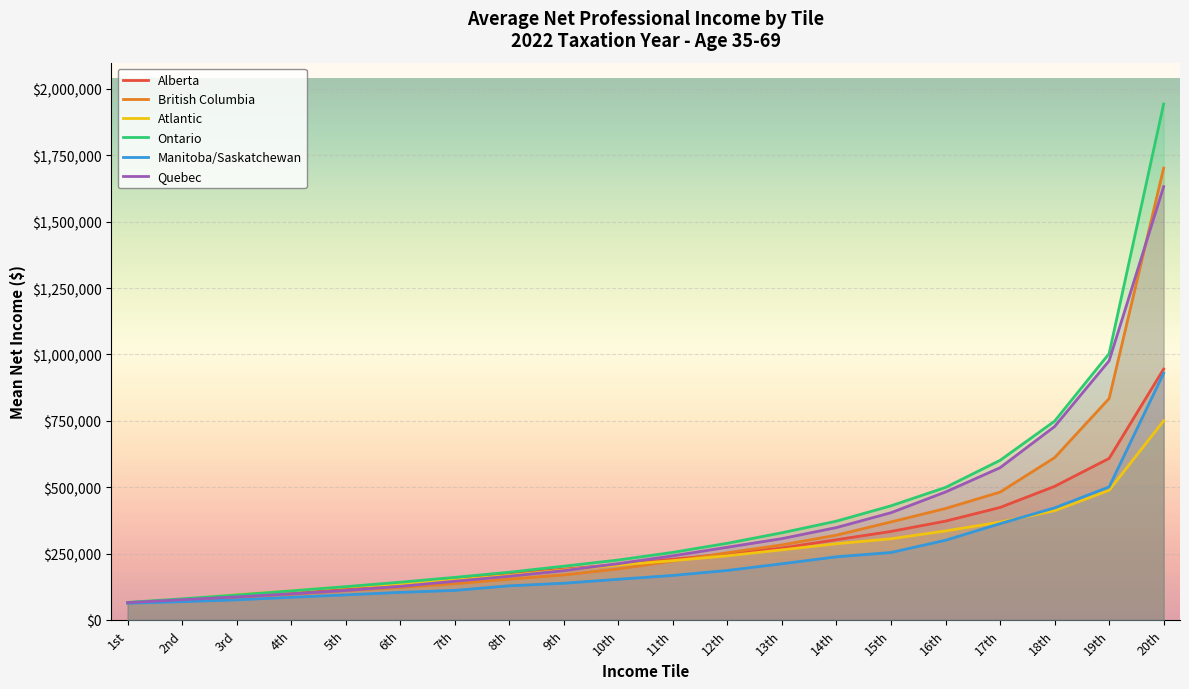

Which series has the largest total across all categories?

Ontario